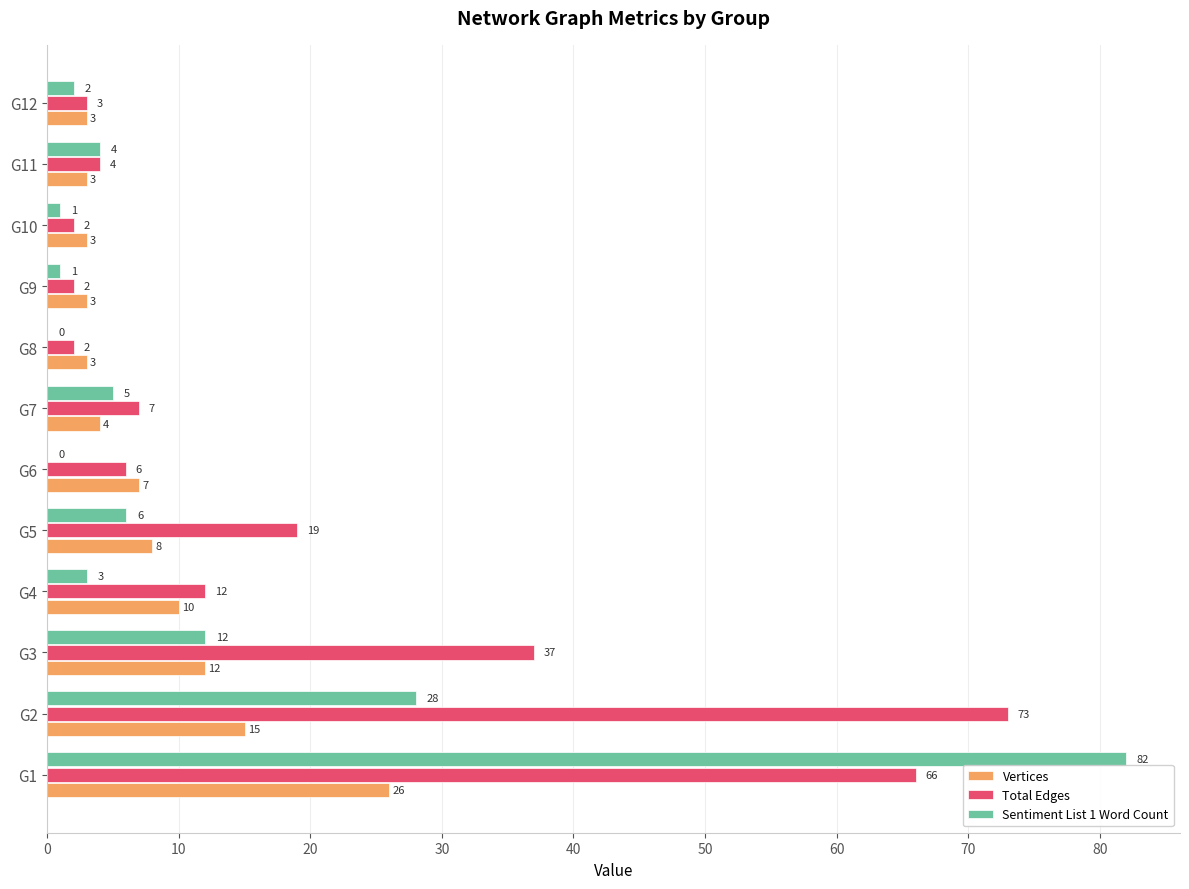

Which series has the largest total across all categories?

Total Edges